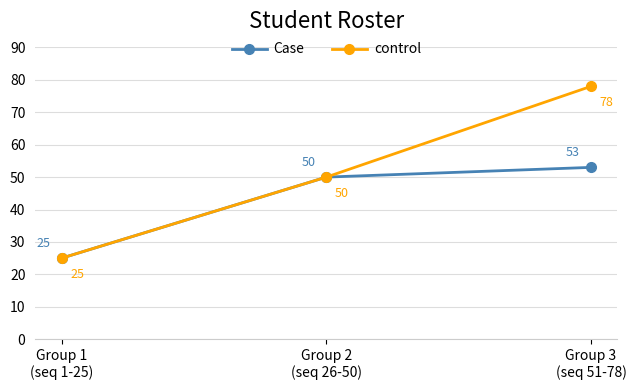

Does the chart display data point markers on the line(s)?

Yes